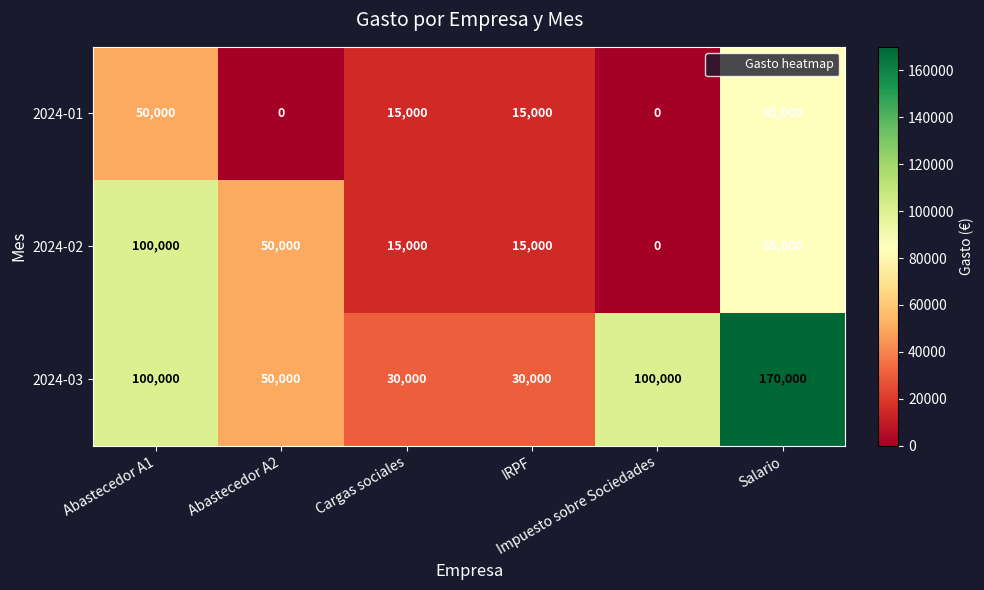

Which series has the largest range (max minus min)?

2024-03